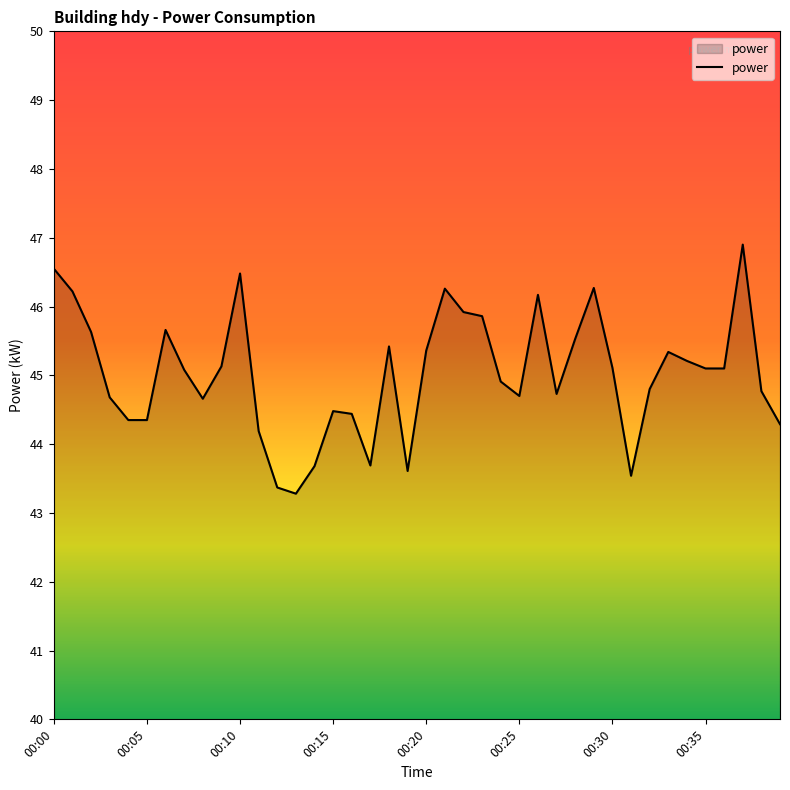

True or false: the data has more than 0 interior local peaks.

True